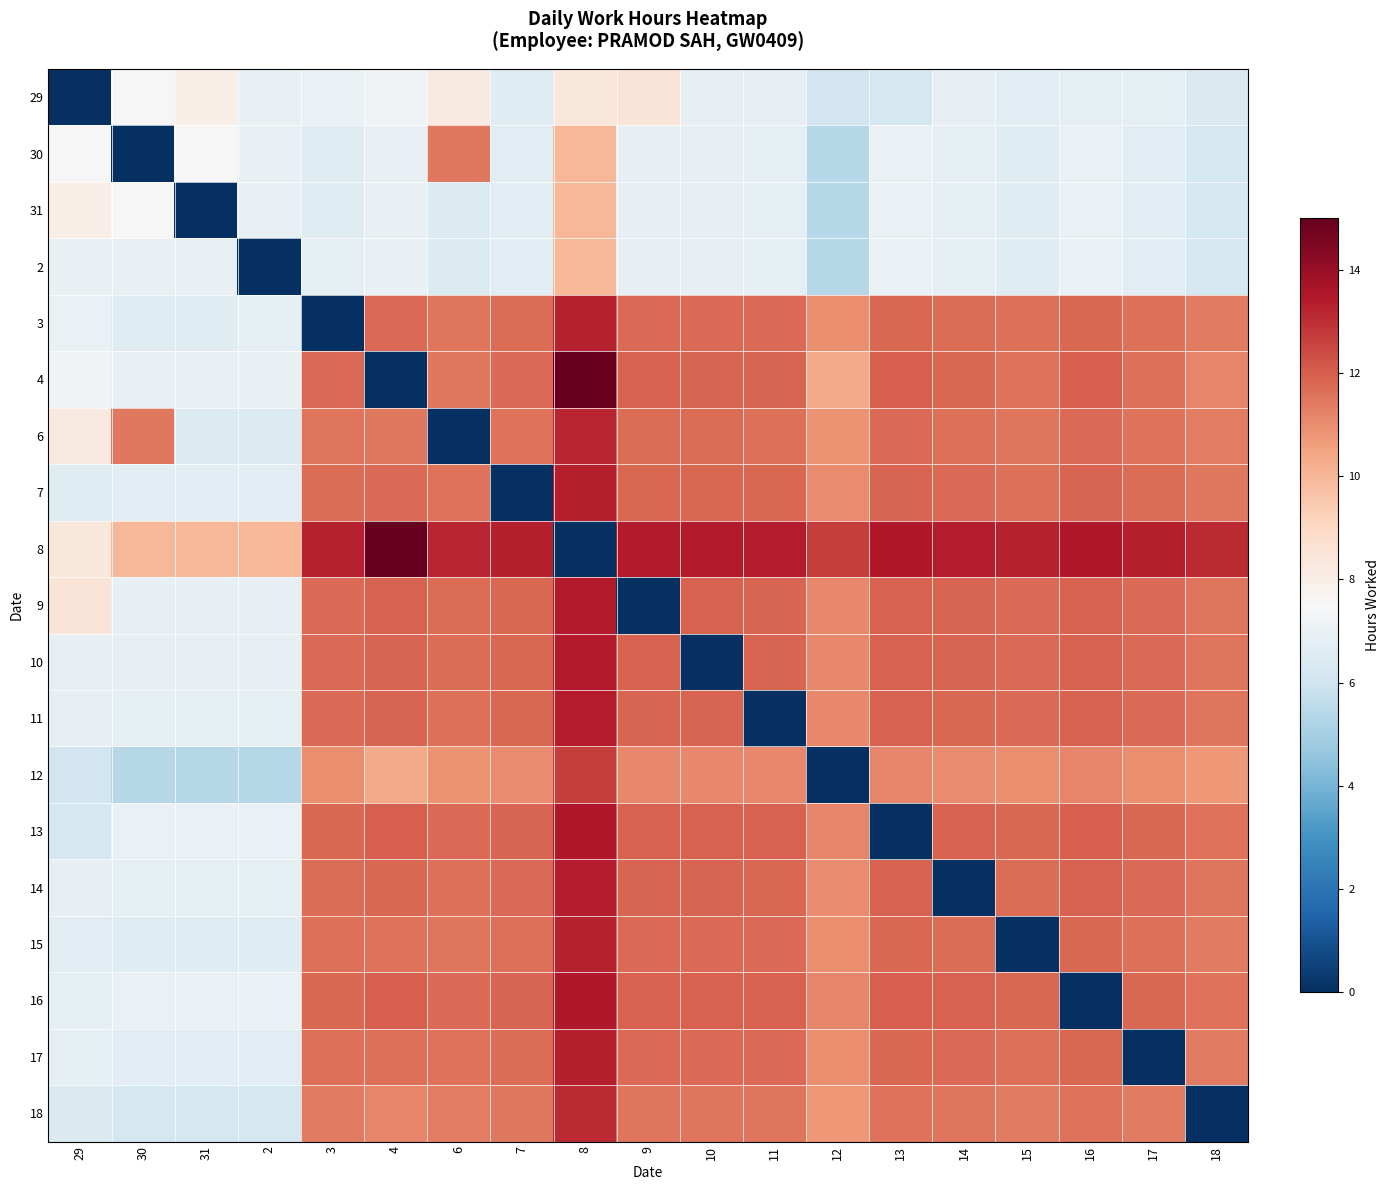

Reading left to right, list all the values displayed in this chart.

29: 29=0.0	30=7.5	31=8.0	2=6.9	3=7.0	4=7.2	6=8.2	7=6.6	8=8.3	9=8.4	10=6.9	11=6.9	12=6.1	13=6.2	14=6.9	15=6.7	16=6.8	17=6.8	18=6.4
30: 29=7.5	30=0.0	31=7.5	2=6.9	3=6.6	4=6.9	6=11.4	7=6.7	8=10.0	9=6.9	10=6.9	11=6.8	12=5.3	13=7.0	14=6.8	15=6.6	16=7.0	17=6.6	18=6.2
31: 29=8.0	30=7.5	31=0.0	2=6.9	3=6.6	4=6.9	6=6.4	7=6.7	8=10.0	9=6.9	10=6.9	11=6.8	12=5.3	13=7.0	14=6.8	15=6.6	16=7.0	17=6.6	18=6.2
2: 29=6.9	30=6.9	31=6.9	2=0.0	3=6.8	4=6.9	6=6.4	7=6.7	8=10.0	9=6.9	10=6.9	11=6.8	12=5.3	13=7.0	14=6.8	15=6.6	16=7.0	17=6.6	18=6.2
3: 29=7.0	30=6.6	31=6.6	2=6.8	3=0.0	4=11.8	6=11.5	7=11.7	8=13.3	9=11.8	10=11.8	11=11.7	12=11.0	13=11.8	14=11.7	15=11.6	16=11.8	17=11.6	18=11.4
4: 29=7.2	30=6.9	31=6.9	2=6.9	3=11.8	4=0.0	6=11.4	7=11.7	8=15.0	9=11.9	10=11.9	11=11.8	12=10.3	13=12.0	14=11.8	15=11.6	16=12.0	17=11.6	18=11.2
6: 29=8.2	30=11.4	31=6.4	2=6.4	3=11.5	4=11.4	6=0.0	7=11.6	8=13.2	9=11.7	10=11.7	11=11.6	12=10.9	13=11.7	14=11.6	15=11.5	16=11.7	17=11.5	18=11.3
7: 29=6.6	30=6.7	31=6.7	2=6.7	3=11.7	4=11.7	6=11.6	7=0.0	8=13.4	9=11.8	10=11.8	11=11.8	12=11.0	13=11.9	14=11.8	15=11.7	16=11.9	17=11.7	18=11.4
8: 29=8.3	30=10.0	31=10.0	2=10.0	3=13.3	4=15.0	6=13.2	7=13.4	8=0.0	9=13.4	10=13.4	11=13.4	12=12.7	13=13.5	14=13.4	15=13.3	16=13.5	17=13.3	18=13.1
9: 29=8.4	30=6.9	31=6.9	2=6.9	3=11.8	4=11.9	6=11.7	7=11.8	8=13.4	9=0.0	10=11.9	11=11.9	12=11.1	13=11.9	14=11.9	15=11.8	16=11.9	17=11.8	18=11.5
10: 29=6.9	30=6.9	31=6.9	2=6.9	3=11.8	4=11.9	6=11.7	7=11.8	8=13.4	9=11.9	10=0.0	11=11.9	12=11.1	13=11.9	14=11.8	15=11.7	16=11.9	17=11.8	18=11.5
11: 29=6.9	30=6.8	31=6.8	2=6.8	3=11.7	4=11.8	6=11.6	7=11.8	8=13.4	9=11.9	10=11.9	11=0.0	12=11.1	13=11.9	14=11.8	15=11.7	16=11.9	17=11.7	18=11.5
12: 29=6.1	30=5.3	31=5.3	2=5.3	3=11.0	4=10.3	6=10.9	7=11.0	8=12.7	9=11.1	10=11.1	11=11.1	12=0.0	13=11.2	14=11.1	15=11.0	16=11.2	17=11.0	18=10.8
13: 29=6.2	30=7.0	31=7.0	2=7.0	3=11.8	4=12.0	6=11.7	7=11.9	8=13.5	9=11.9	10=11.9	11=11.9	12=11.2	13=0.0	14=11.9	15=11.8	16=12.0	17=11.8	18=11.6
14: 29=6.9	30=6.8	31=6.8	2=6.8	3=11.7	4=11.8	6=11.6	7=11.8	8=13.4	9=11.9	10=11.8	11=11.8	12=11.1	13=11.9	14=0.0	15=11.7	16=11.9	17=11.7	18=11.5
15: 29=6.7	30=6.6	31=6.6	2=6.6	3=11.6	4=11.6	6=11.5	7=11.7	8=13.3	9=11.8	10=11.7	11=11.7	12=11.0	13=11.8	14=11.7	15=0.0	16=11.8	17=11.6	18=11.4
16: 29=6.8	30=7.0	31=7.0	2=7.0	3=11.8	4=12.0	6=11.7	7=11.9	8=13.5	9=11.9	10=11.9	11=11.9	12=11.2	13=12.0	14=11.9	15=11.8	16=0.0	17=11.8	18=11.6
17: 29=6.8	30=6.6	31=6.6	2=6.6	3=11.6	4=11.6	6=11.5	7=11.7	8=13.3	9=11.8	10=11.8	11=11.7	12=11.0	13=11.8	14=11.7	15=11.6	16=11.8	17=0.0	18=11.4
18: 29=6.4	30=6.2	31=6.2	2=6.2	3=11.4	4=11.2	6=11.3	7=11.4	8=13.1	9=11.5	10=11.5	11=11.5	12=10.8	13=11.6	14=11.5	15=11.4	16=11.6	17=11.4	18=0.0